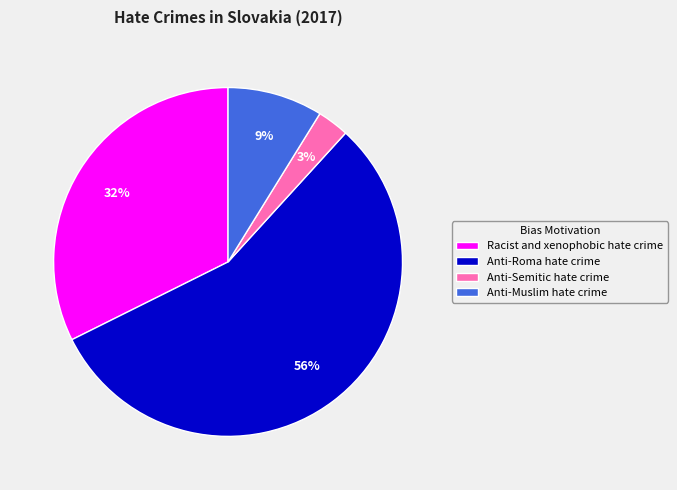

True or false: Anti-Roma hate crime accounts for 47% of the total.

False